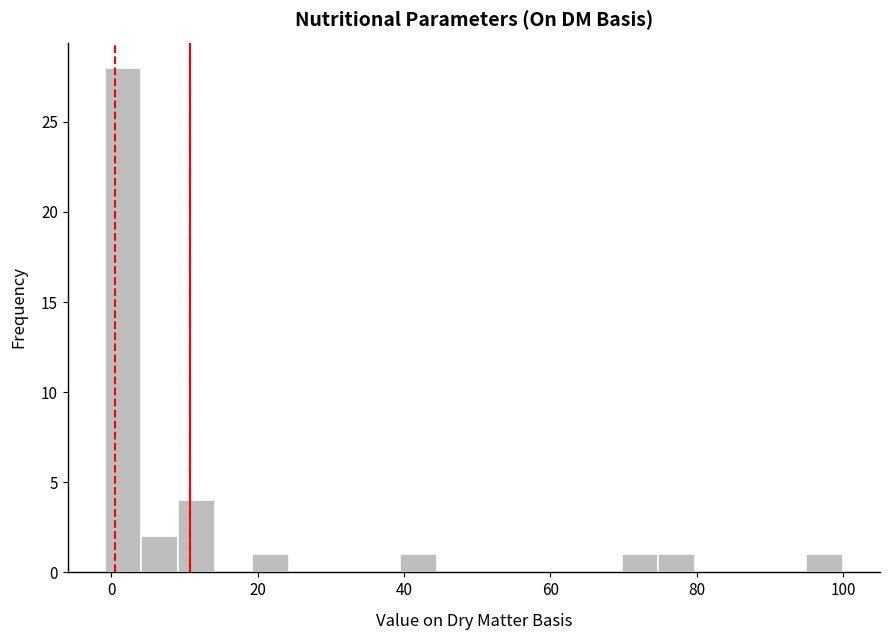

Read against the x-axis, roughly where is the centre of the tallest bar?

2